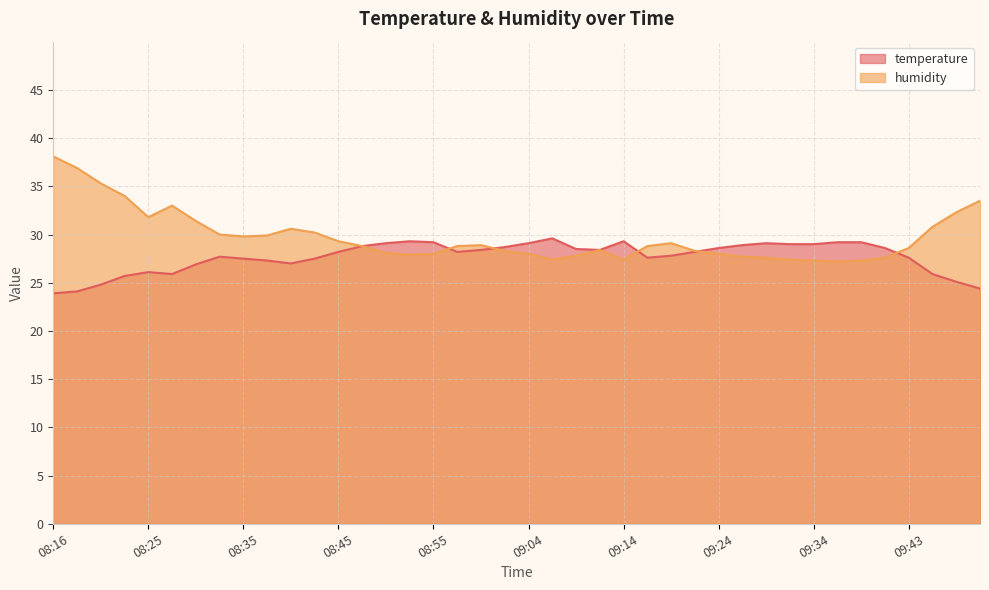

True or false: humidity has a value of 46.4 at 08:42.

False